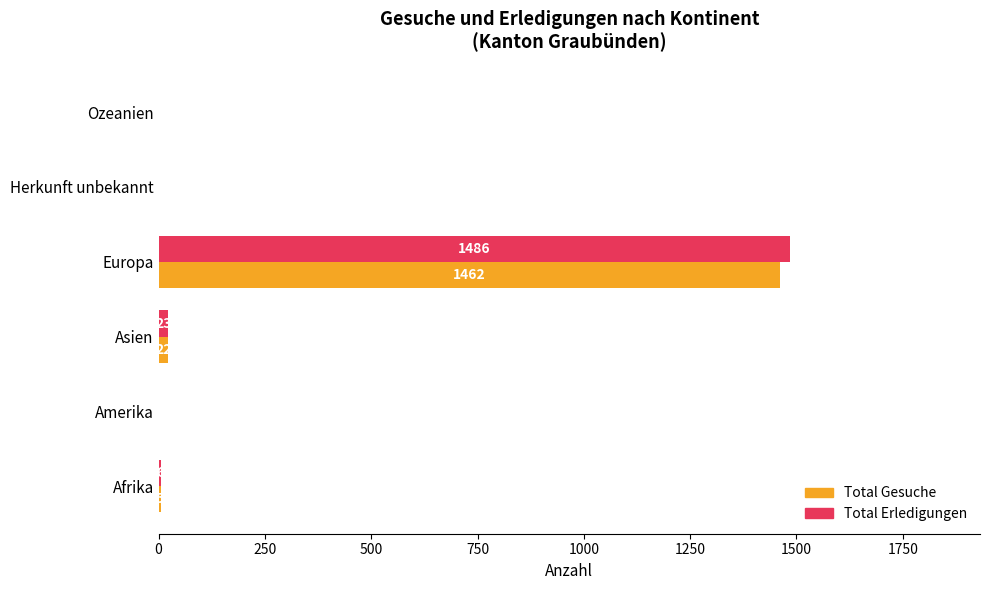

What is the greatest value displayed?

1486